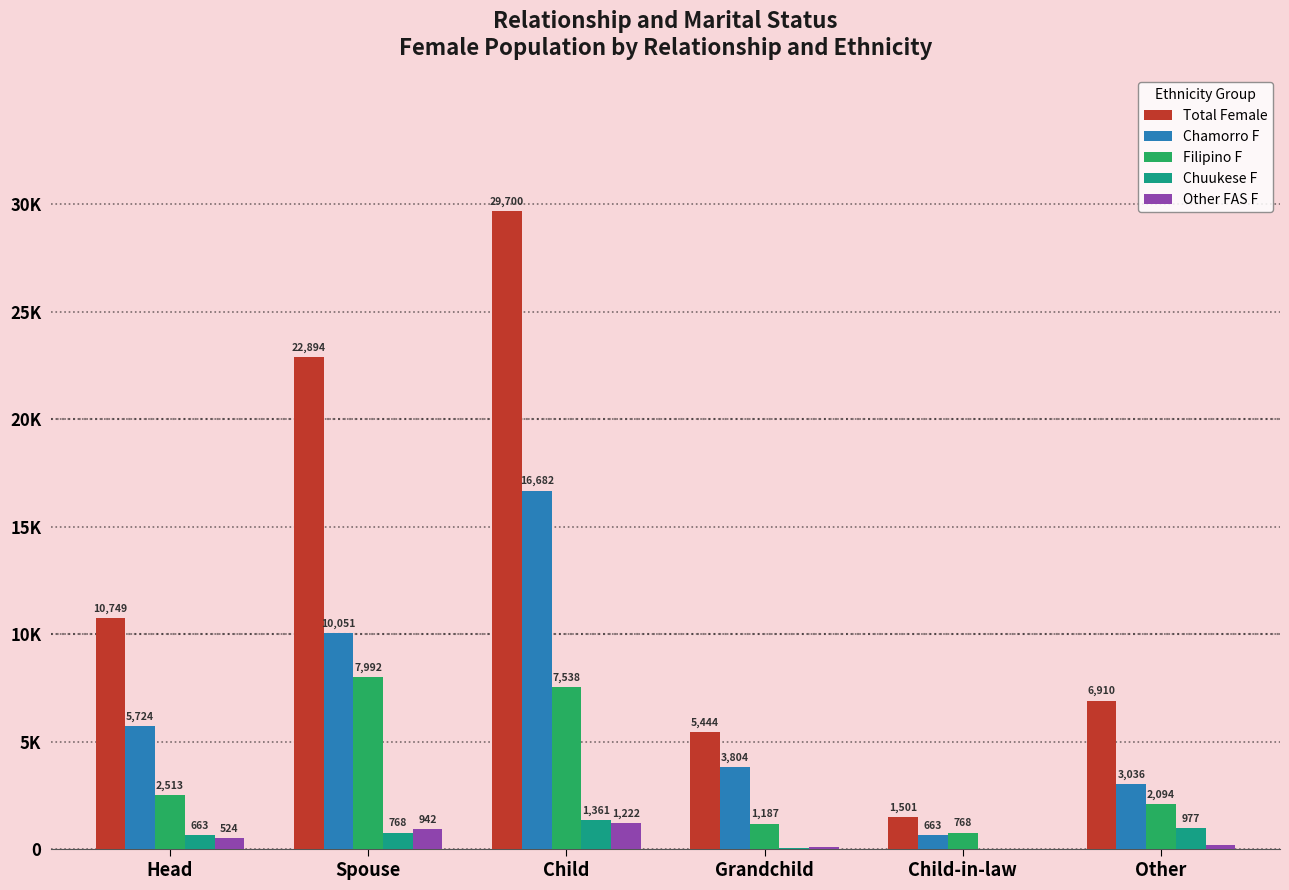

What position from the left is Grandchild?

4